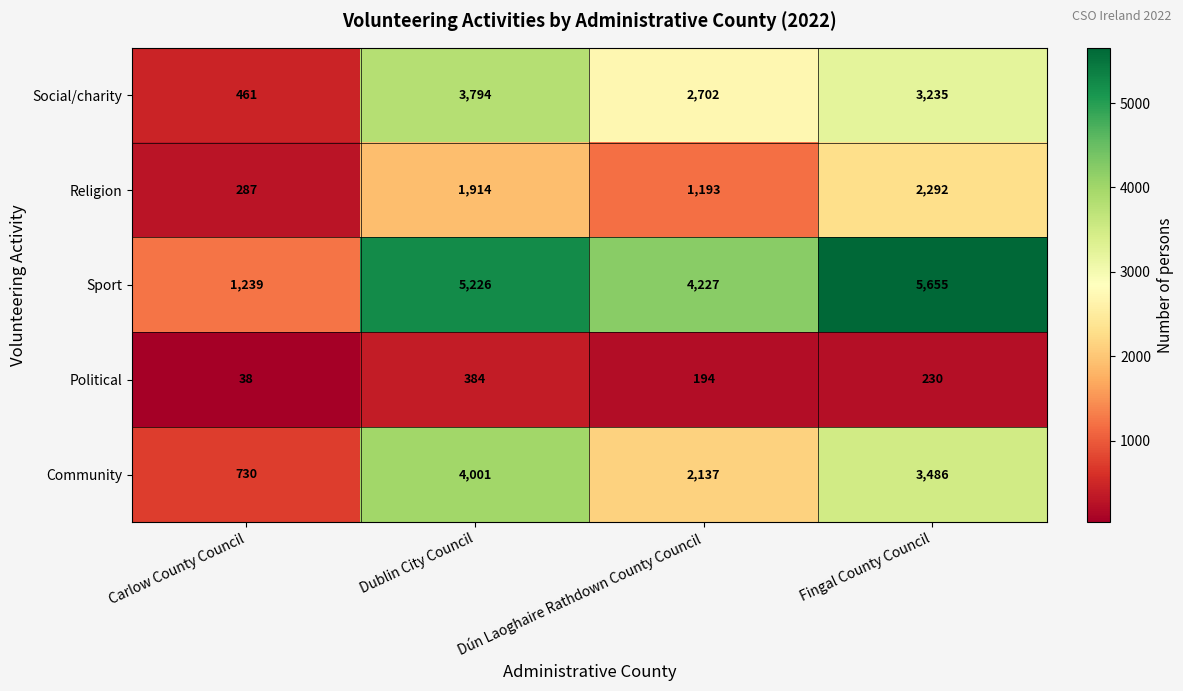

At Carlow County Council, list the series in order from largest to smallest.

Sport, Community, Social/charity, Religion, Political